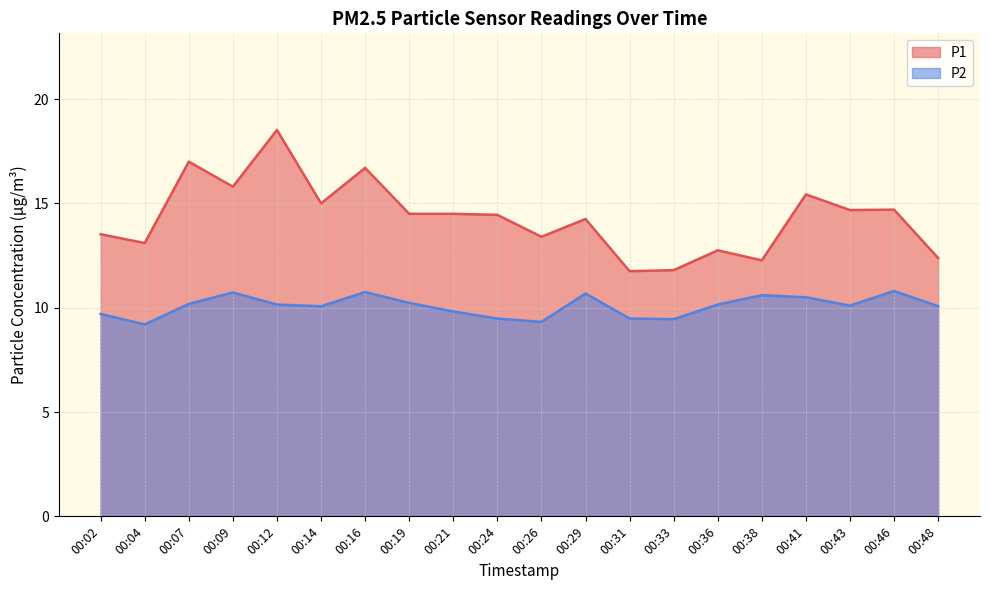

In P1, how many points are higher than both neighbors (excluding endpoints)?

7